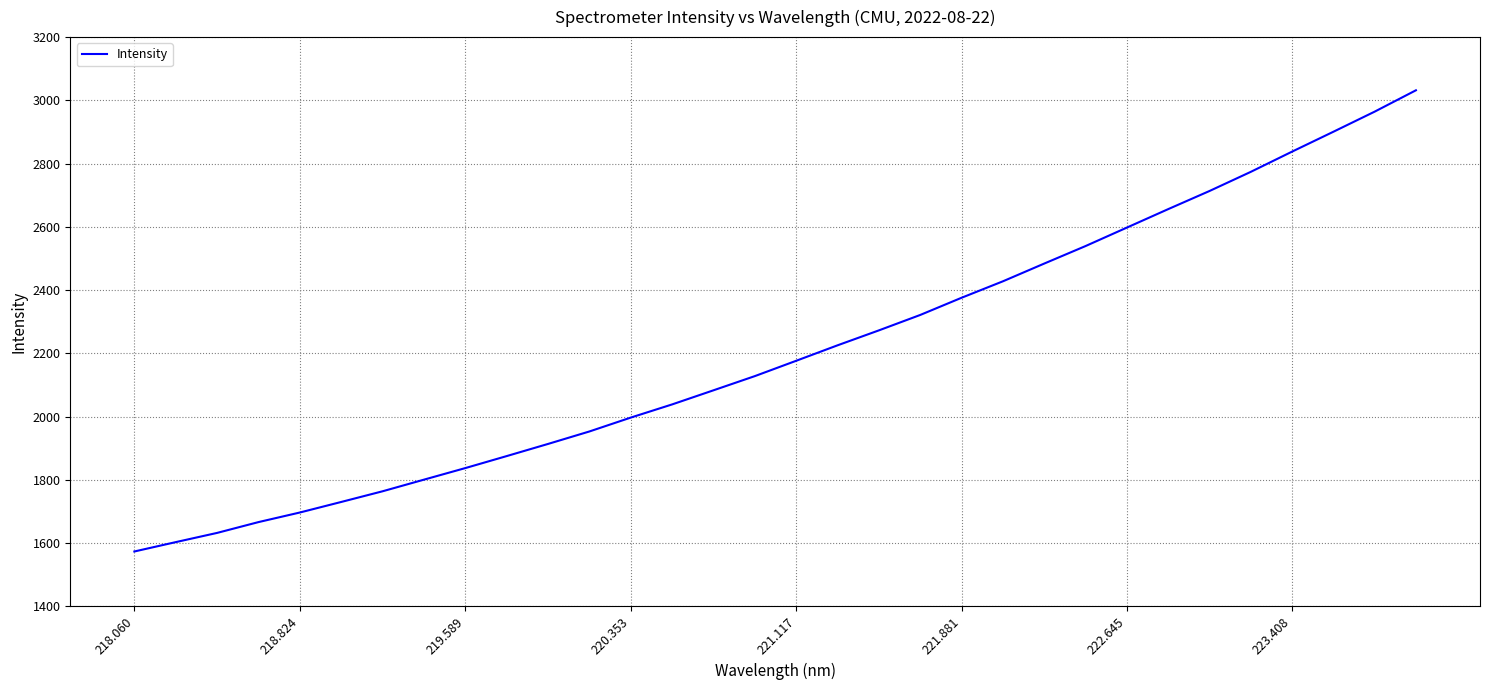

What is the difference between the maximum and minimum values?

1458.7